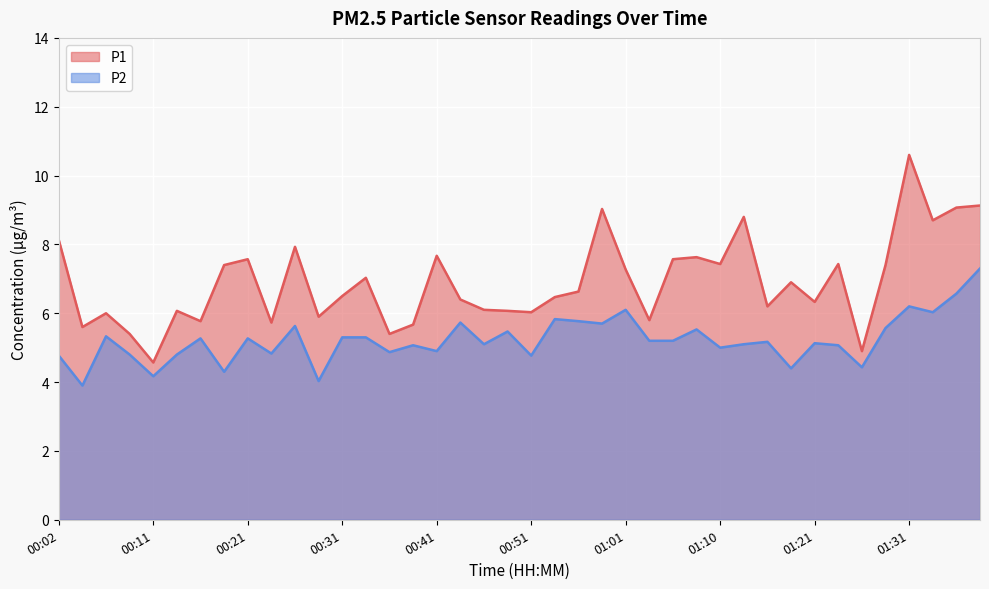

What is the difference between the highest and lowest values at 00:11?

0.4